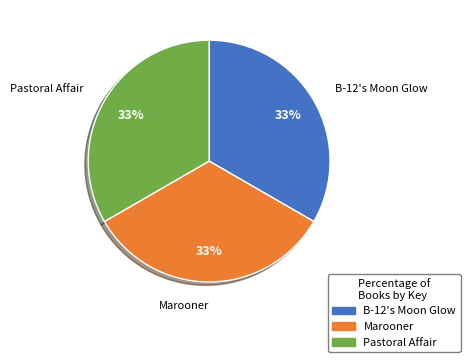

Does B-12's Moon Glow account for over 50% of the chart?

No